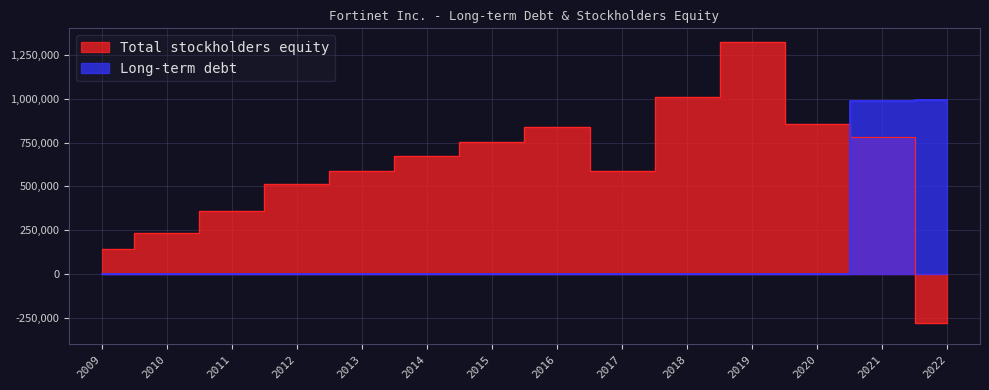

What is the difference between the second highest and minimum values in the Long-term debt series?

988400